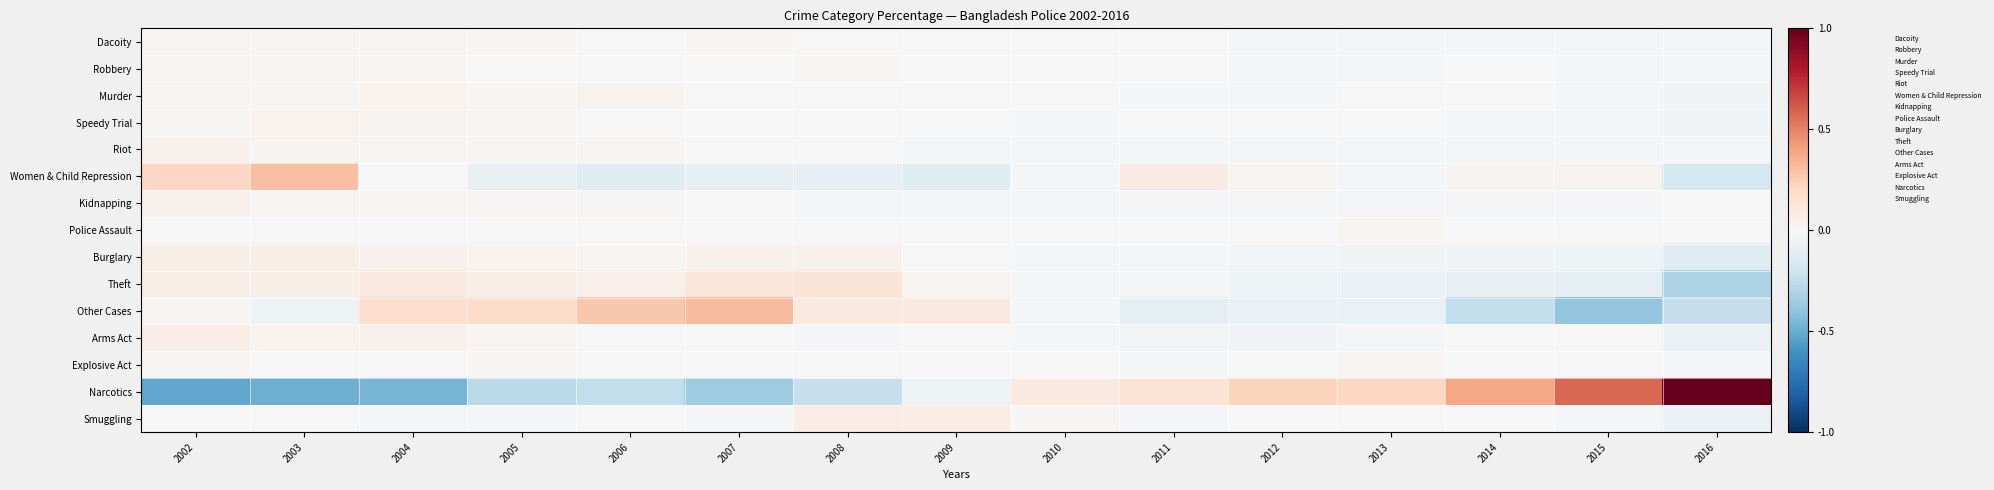

Reading left to right, what are all the values shown in this chart?

Dacoity: 2002=0.0	2003=0.0	2004=0.0	2005=0.0	2006=0.0	2007=0.0	2008=0.0	2009=-0.0	2010=-0.0	2011=-0.0	2012=-0.0	2013=-0.0	2014=-0.0	2015=-0.0	2016=-0.0
Robbery: 2002=0.0	2003=0.0	2004=0.0	2005=-0.0	2006=-0.0	2007=0.0	2008=0.0	2009=0.0	2010=-0.0	2011=-0.0	2012=-0.0	2013=-0.0	2014=-0.0	2015=-0.0	2016=-0.0
Murder: 2002=0.0	2003=0.0	2004=0.0	2005=0.0	2006=0.0	2007=-0.0	2008=0.0	2009=0.0	2010=-0.0	2011=-0.0	2012=-0.0	2013=-0.0	2014=-0.0	2015=-0.0	2016=-0.0
Speedy Trial: 2002=0.0	2003=0.0	2004=0.0	2005=0.0	2006=0.0	2007=0.0	2008=-0.0	2009=-0.0	2010=-0.0	2011=-0.0	2012=-0.0	2013=-0.0	2014=-0.0	2015=-0.0	2016=-0.0
Riot: 2002=0.0	2003=0.0	2004=0.0	2005=0.0	2006=0.0	2007=-0.0	2008=-0.0	2009=-0.0	2010=-0.0	2011=-0.0	2012=-0.0	2013=-0.0	2014=-0.0	2015=-0.0	2016=-0.0
Women & Child Repression: 2002=0.2	2003=0.3	2004=0.0	2005=-0.1	2006=-0.1	2007=-0.1	2008=-0.1	2009=-0.1	2010=-0.0	2011=0.1	2012=0.0	2013=-0.0	2014=0.0	2015=0.0	2016=-0.2
Kidnapping: 2002=0.0	2003=0.0	2004=0.0	2005=0.0	2006=0.0	2007=-0.0	2008=-0.0	2009=-0.0	2010=-0.0	2011=-0.0	2012=-0.0	2013=-0.0	2014=-0.0	2015=-0.0	2016=0.0
Police Assault: 2002=-0.0	2003=-0.0	2004=-0.0	2005=-0.0	2006=-0.0	2007=-0.0	2008=-0.0	2009=-0.0	2010=-0.0	2011=0.0	2012=0.0	2013=0.0	2014=0.0	2015=0.0	2016=-0.0
Burglary: 2002=0.1	2003=0.1	2004=0.0	2005=0.0	2006=0.0	2007=0.0	2008=0.0	2009=0.0	2010=-0.0	2011=-0.0	2012=-0.0	2013=-0.0	2014=-0.0	2015=-0.0	2016=-0.1
Theft: 2002=0.1	2003=0.1	2004=0.1	2005=0.1	2006=0.1	2007=0.1	2008=0.1	2009=0.0	2010=-0.0	2011=-0.0	2012=-0.0	2013=-0.1	2014=-0.1	2015=-0.1	2016=-0.3
Other Cases: 2002=0.0	2003=-0.1	2004=0.2	2005=0.2	2006=0.3	2007=0.3	2008=0.1	2009=0.1	2010=-0.0	2011=-0.1	2012=-0.1	2013=-0.1	2014=-0.2	2015=-0.4	2016=-0.2
Arms Act: 2002=0.1	2003=0.0	2004=0.0	2005=0.0	2006=0.0	2007=-0.0	2008=-0.0	2009=-0.0	2010=-0.0	2011=-0.0	2012=-0.0	2013=-0.0	2014=-0.0	2015=-0.0	2016=-0.1
Explosive Act: 2002=0.0	2003=0.0	2004=0.0	2005=0.0	2006=-0.0	2007=-0.0	2008=-0.0	2009=-0.0	2010=-0.0	2011=-0.0	2012=-0.0	2013=0.0	2014=0.0	2015=0.0	2016=-0.0
Narcotics: 2002=-0.5	2003=-0.5	2004=-0.5	2005=-0.3	2006=-0.2	2007=-0.4	2008=-0.2	2009=-0.0	2010=0.1	2011=0.1	2012=0.2	2013=0.2	2014=0.4	2015=0.6	2016=1.0
Smuggling: 2002=0.0	2003=-0.0	2004=-0.0	2005=-0.0	2006=-0.0	2007=-0.0	2008=0.1	2009=0.1	2010=0.0	2011=-0.0	2012=-0.0	2013=-0.0	2014=-0.0	2015=-0.0	2016=-0.1